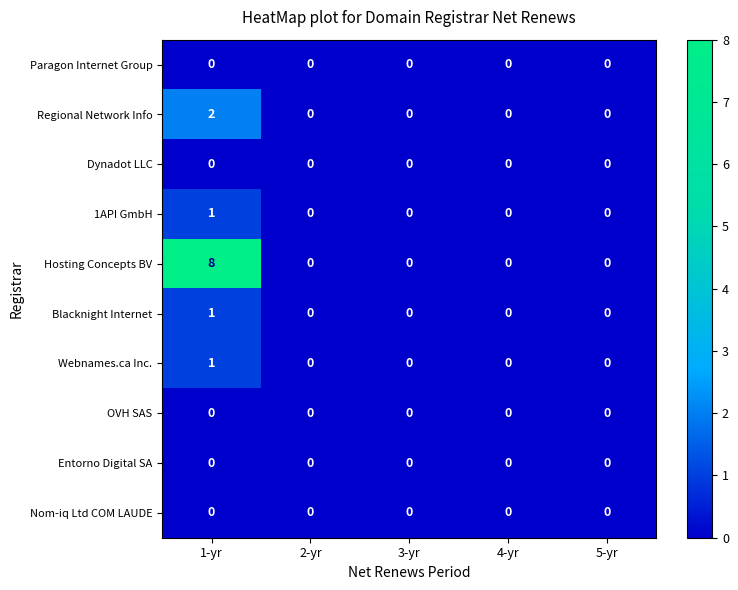

At which category does the chart reach its peak across all series?

1-yr